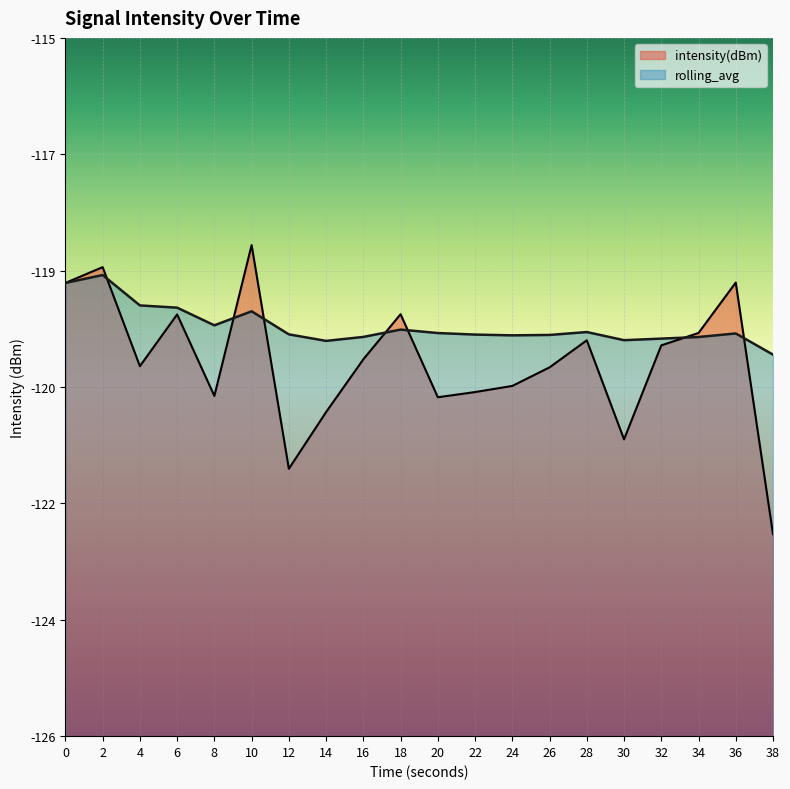

What are all the series names shown in the legend?

intensity(dBm), rolling_avg